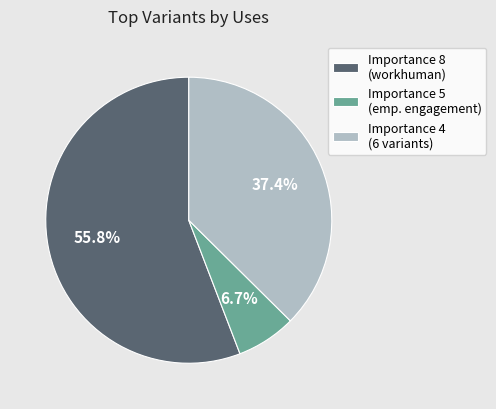

How much of the chart is everything except Importance 5 (emp. engagement)?

93.3%